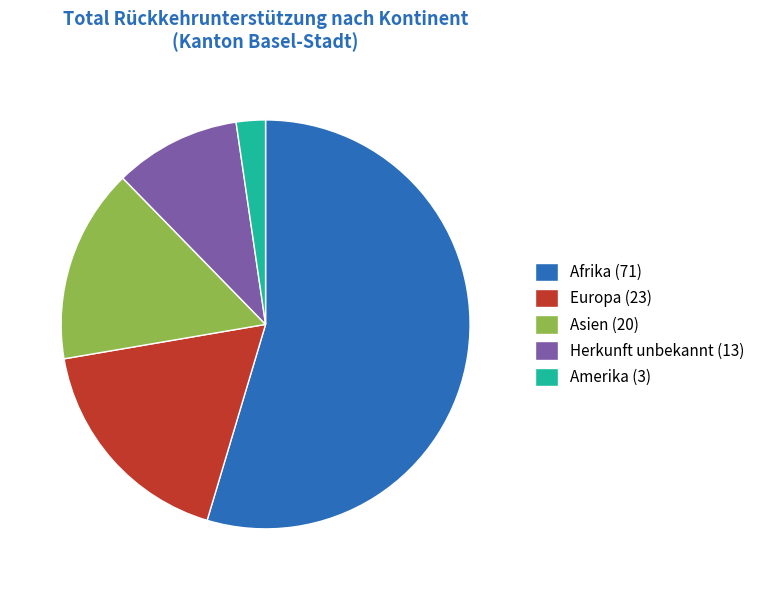

Rank the categories by value from lowest to highest.

Amerika (3), Herkunft unbekannt (13), Asien (20), Europa (23), Afrika (71)